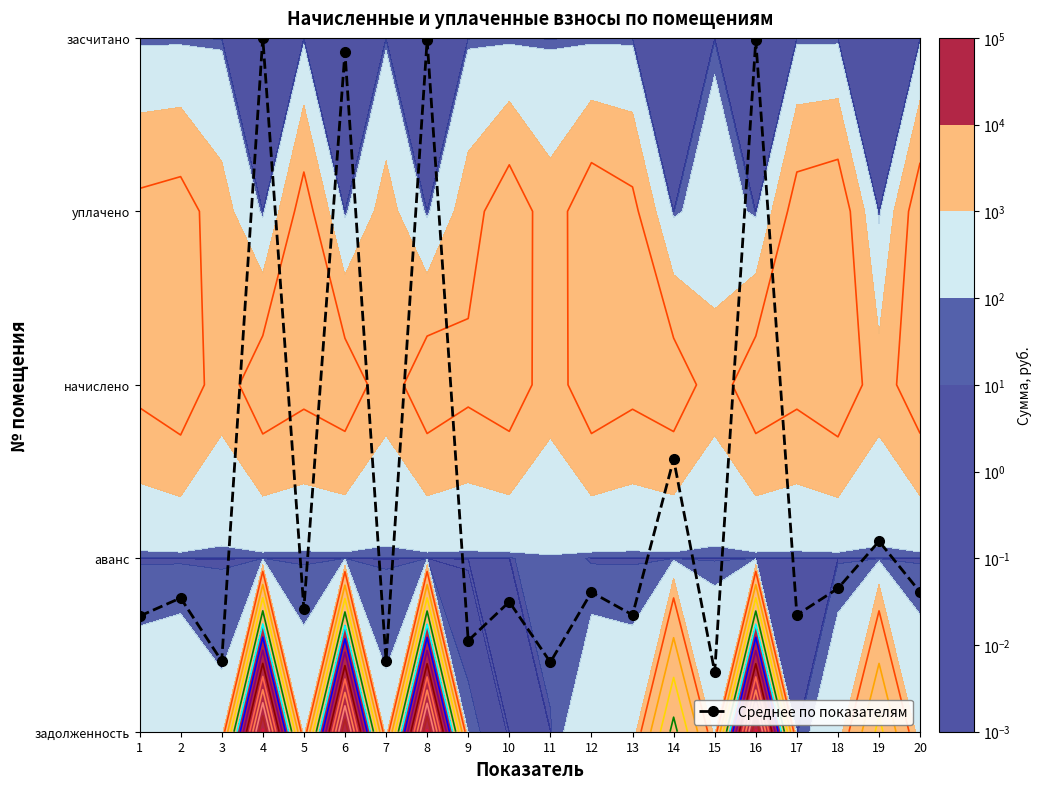

What is the difference between the values at 5 and 18?

0.1